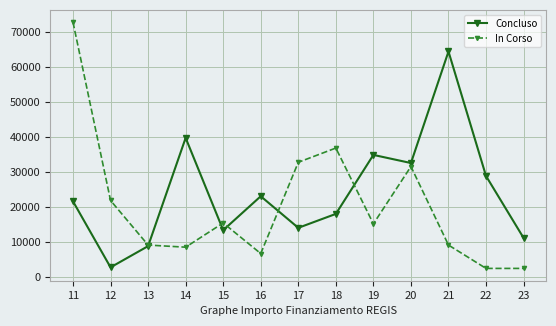

The value of Concluso at 11 is 21603.0. True or false?

True